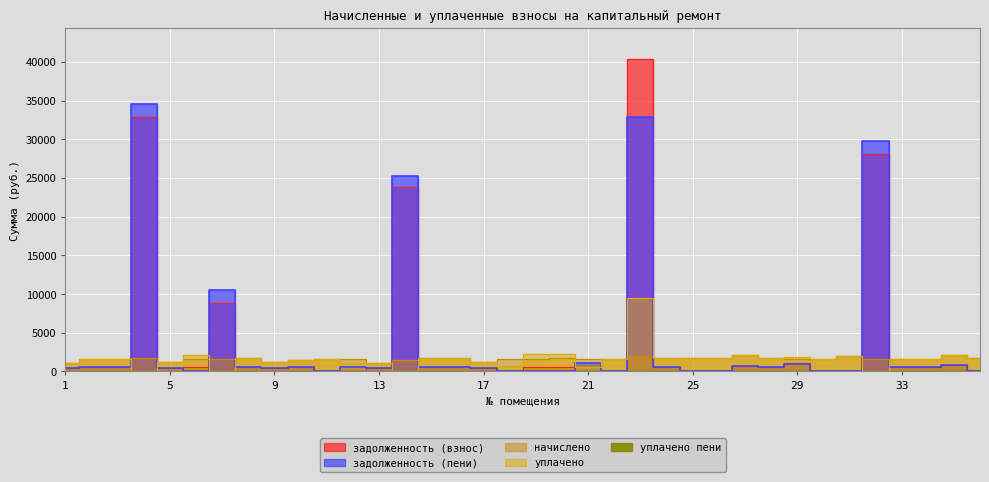

Reading left to right, list all the values displayed in this chart.

задолженность (взнос): 389.4	518.6	554.3	32900.8	390.5	521.3	8804.7	561.6	385.9	511.3	0.0	0.0	379.8	23766.8	556.7	585.0	387.7	0.0	555.5	556.7	3.4	44.7	40367.3	560.4	0.0	0.0	687.0	558.0	1134.1	44.2	4.1	28109.1	554.3	555.5	768.6	5.1
задолженность (пени): 389.4	518.6	554.3	34578.4	390.5	7.6	10463.9	561.6	385.9	511.3	0.0	555.5	379.8	25300.6	556.7	551.9	387.7	0.0	0.0	0.0	1111.1	44.7	32899.0	560.4	0.0	0.0	687.0	558.0	991.4	44.2	4.1	29775.7	554.3	555.5	768.6	5.1
начислено: 1146.7	1555.9	1662.8	1677.6	1157.7	1541.2	1659.2	1685.0	1157.7	1533.8	1659.2	1666.5	1139.3	1533.8	1670.2	1673.9	1157.7	1548.5	1666.5	1670.2	1666.5	1662.8	2042.6	1681.3	1670.2	1673.9	2061.0	1673.9	1659.2	1666.5	2053.7	1666.5	1662.8	1666.5	2057.3	1681.3
уплачено: 1146.7	1555.9	1662.8	0.0	1157.7	2054.9	0.0	1685.0	1157.7	1533.8	1659.2	1111.0	1139.3	0.0	1670.2	1707.0	1157.7	756.1	2222.0	2227.0	558.9	1662.8	9510.9	1681.3	1670.2	1673.9	2061.0	1673.9	1801.8	1666.5	2053.7	0.0	1662.8	1666.5	2057.3	1681.3
уплачено пени: 0.0	0.0	0.0	0.0	0.0	0.0	0.0	0.0	0.0	0.0	0.0	0.0	0.0	0.0	0.0	0.0	0.0	6.0	0.0	0.0	0.0	0.0	0.0	0.0	0.0	0.0	0.0	0.0	0.0	0.0	0.0	0.0	0.0	0.0	0.0	0.0